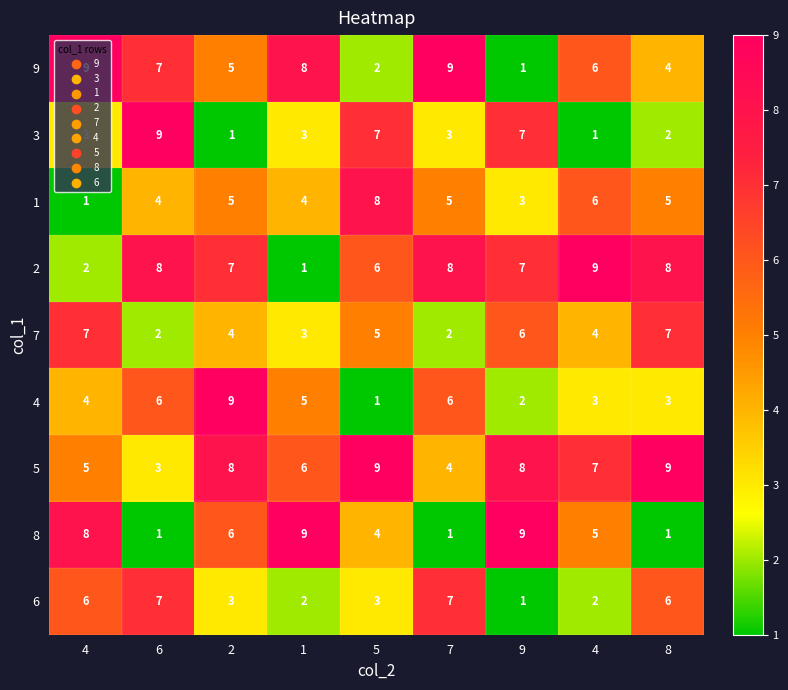

At which category is the sum across all series the highest?

2